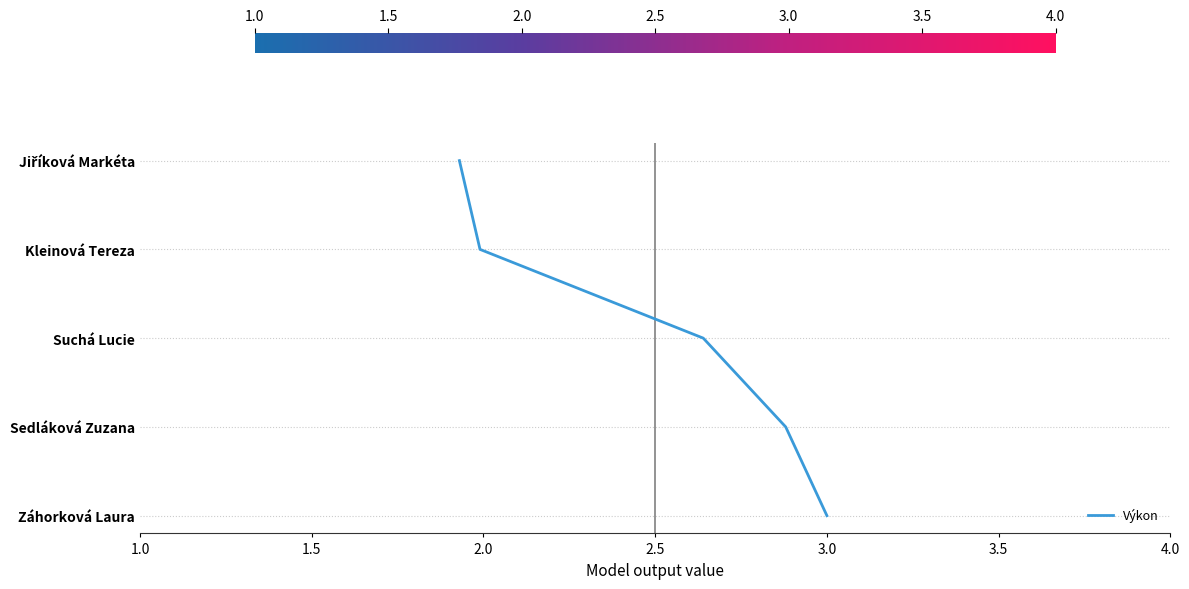

How many distinct data groups are displayed?

1